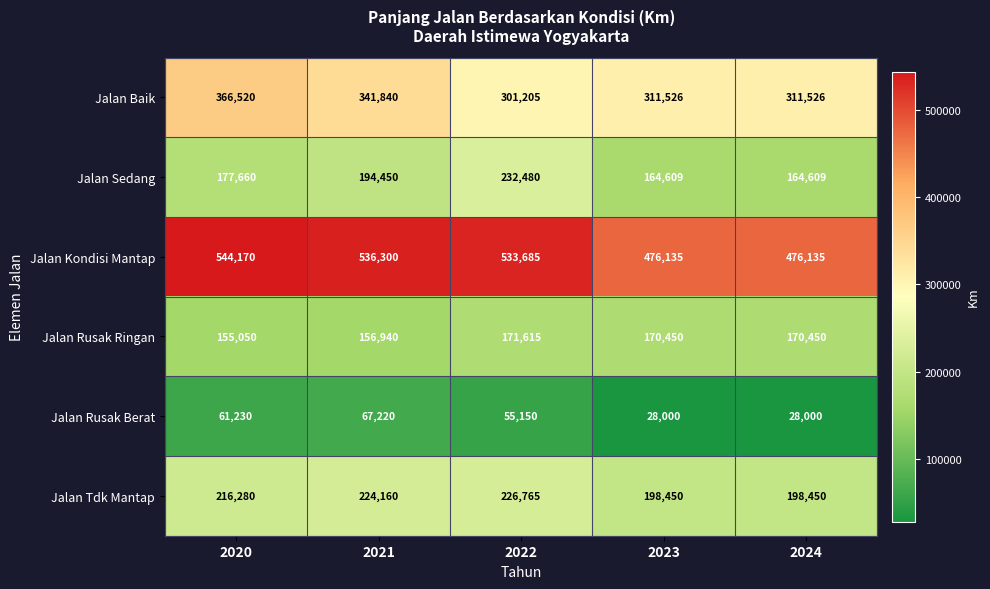

What is the difference between the maximum and minimum values in the Jalan Baik series?

65315